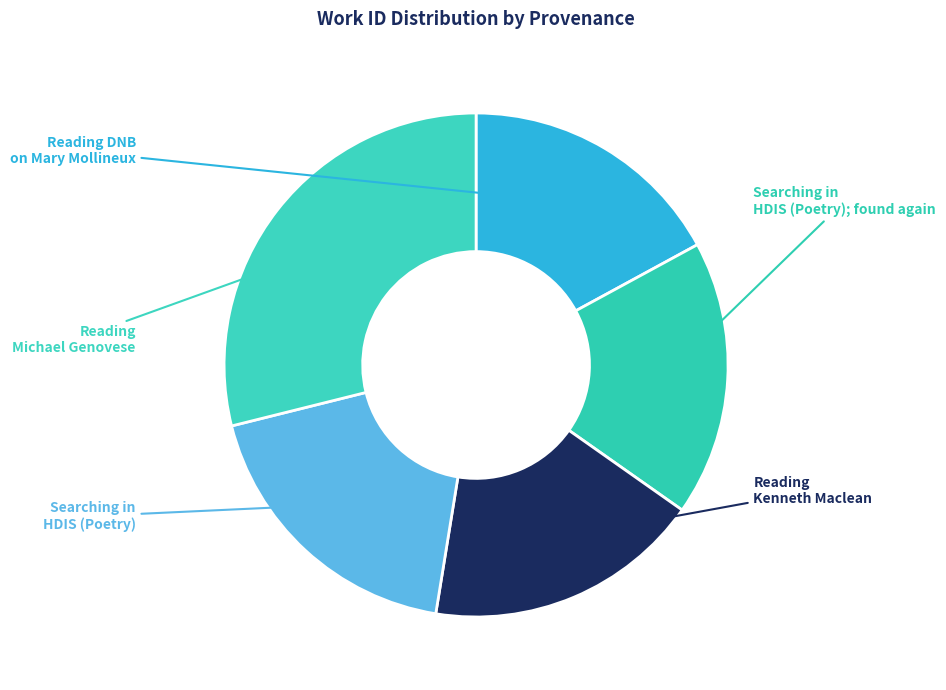

To the nearest percent, what is the average slice percentage?

20%